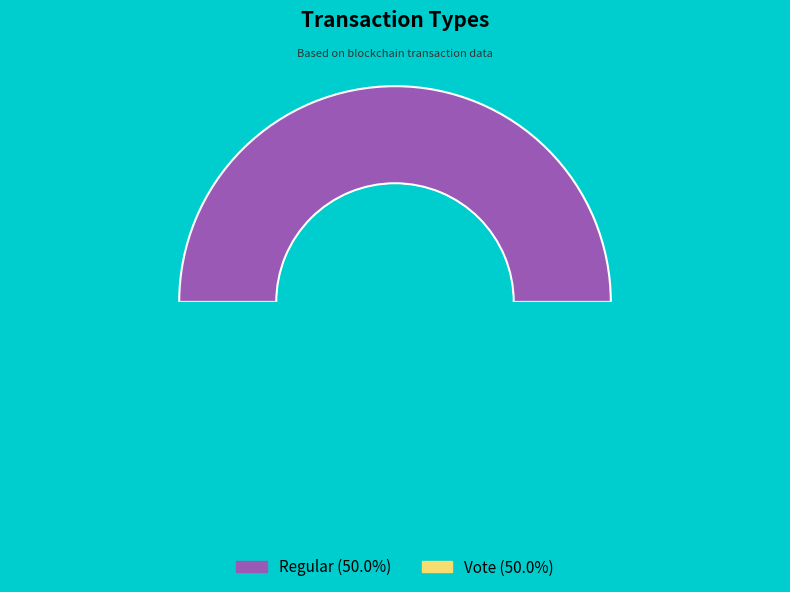

Is Vote the majority of the pie?

No